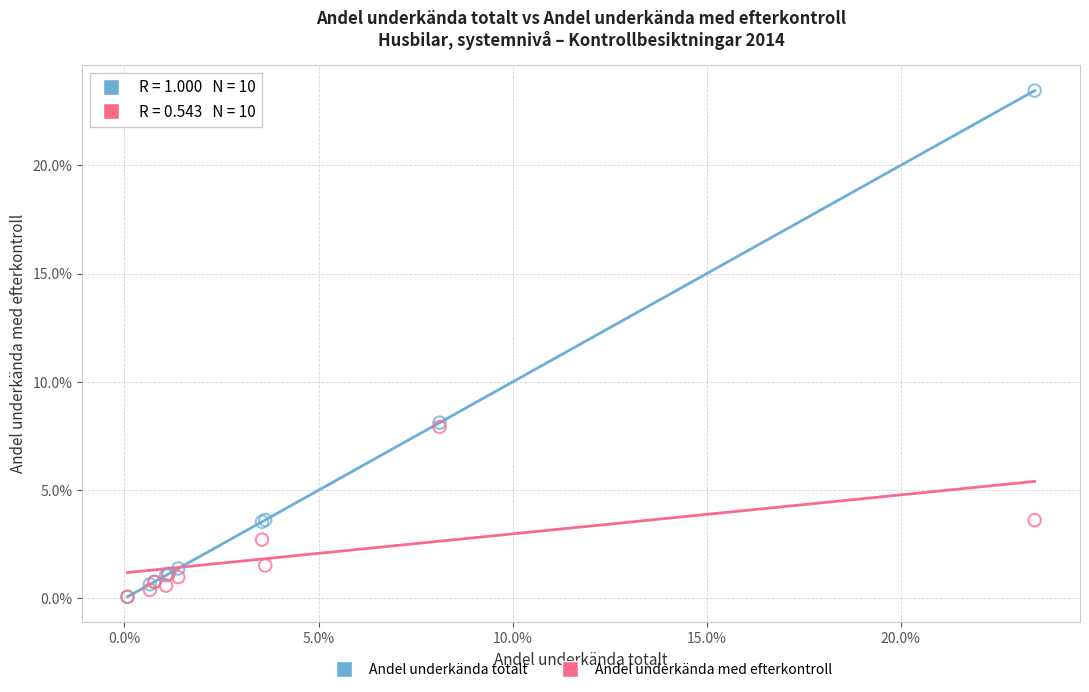

Which series contains the highest Y value?

Andel underkända totalt